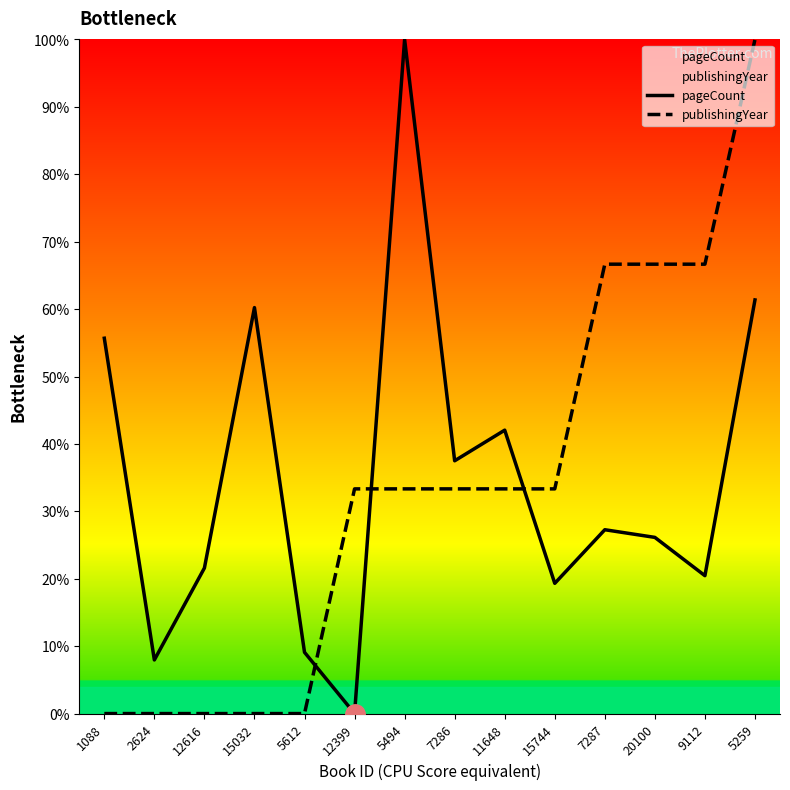

What position from the right is 15744?

5